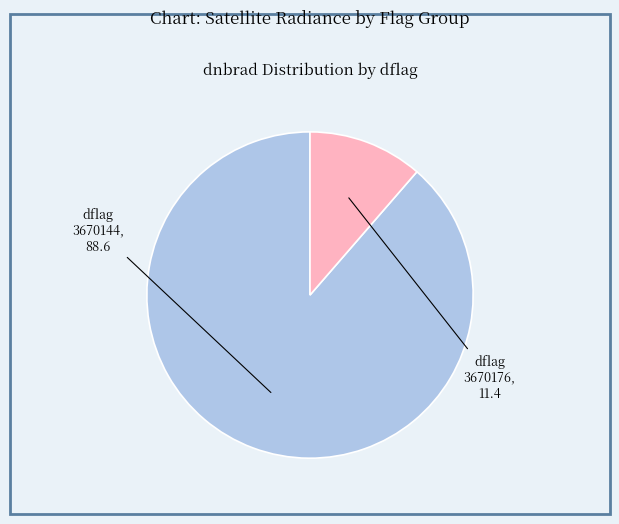

True or false: dflag 3670144 accounts for 77% of the total.

False